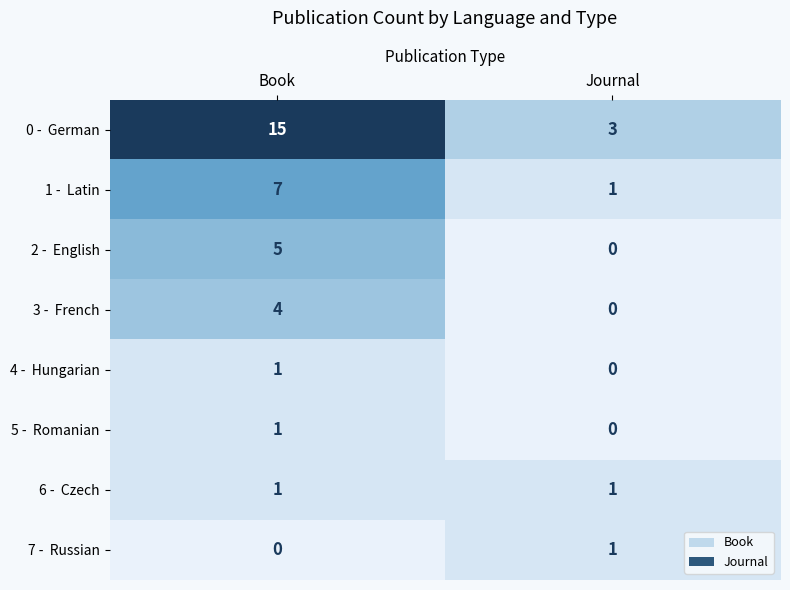

What is the greatest value displayed?

15